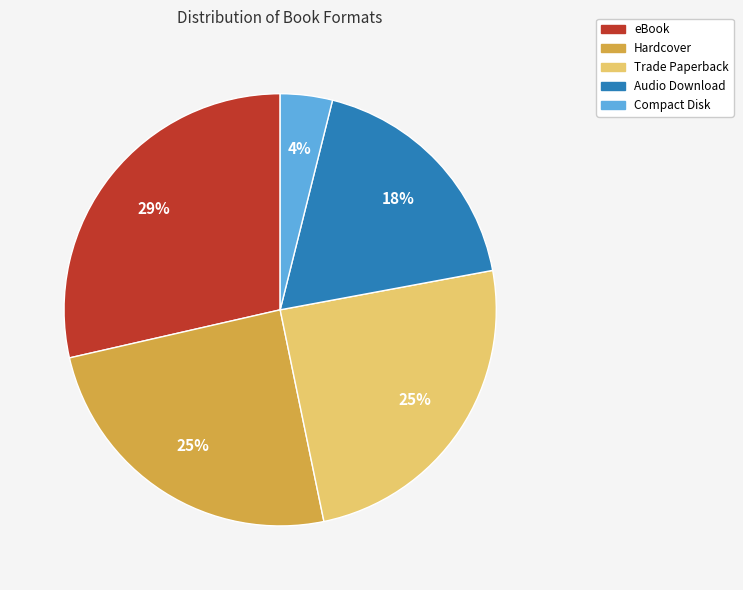

Is the sum of Audio Download and Trade Paperback greater than half?

No